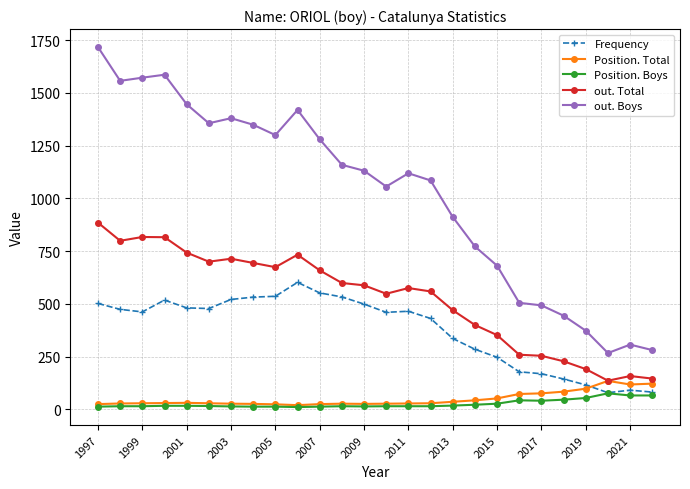

What is the maximum value shown in the chart?

1717